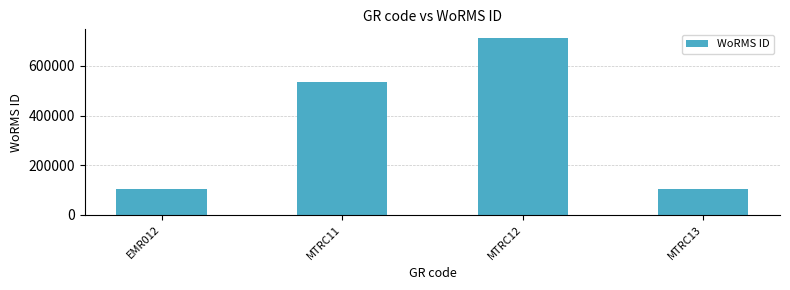

Where is the data nearest to the value 409144?

MTRC11